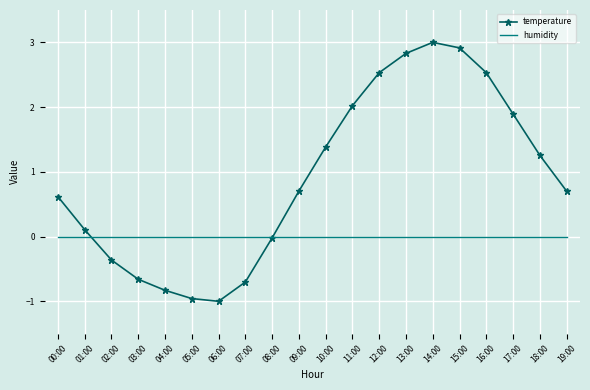

How many values in temperature are above zero?

13